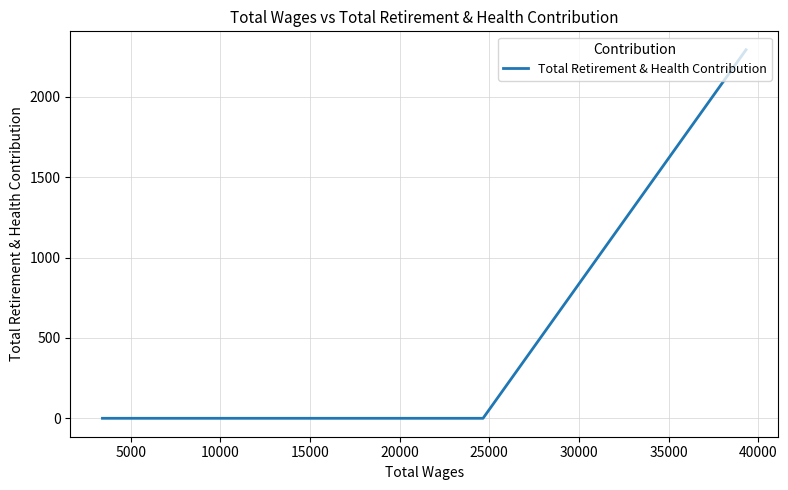

What is the difference between the maximum and second lowest values?

2292